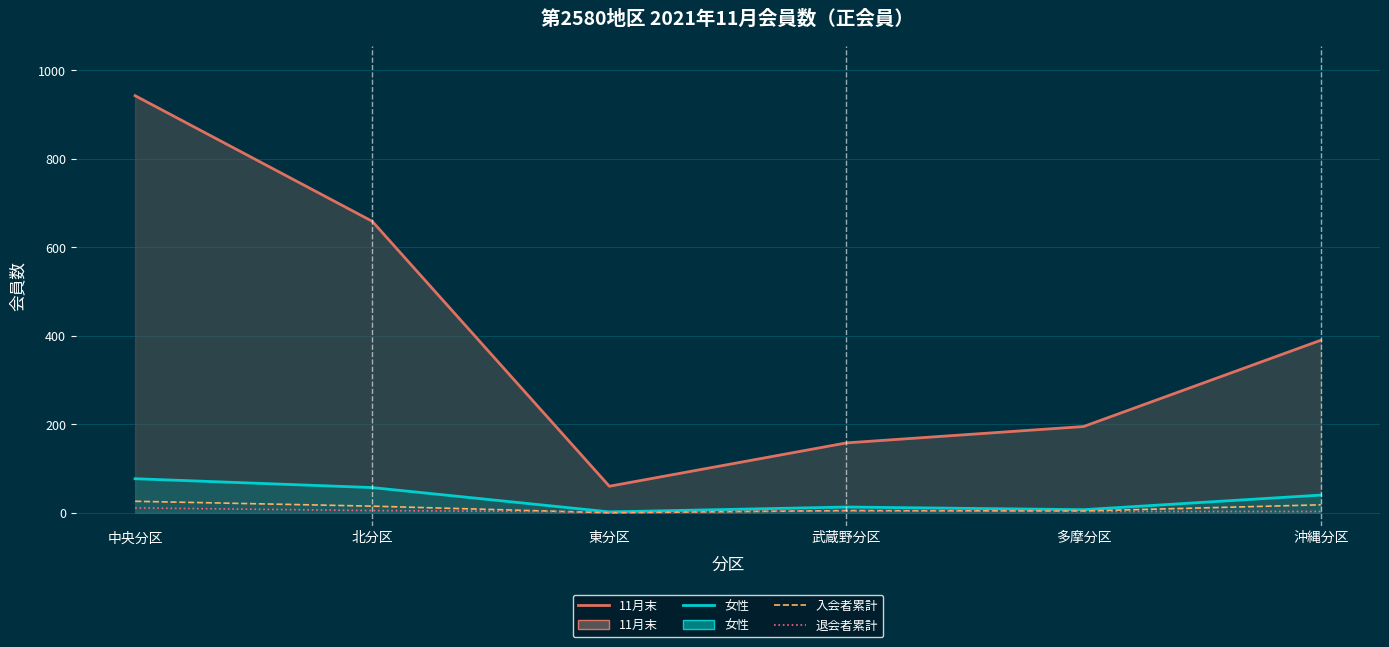

Is it true that 入会者累計 equals 4 at 多摩分区?

True